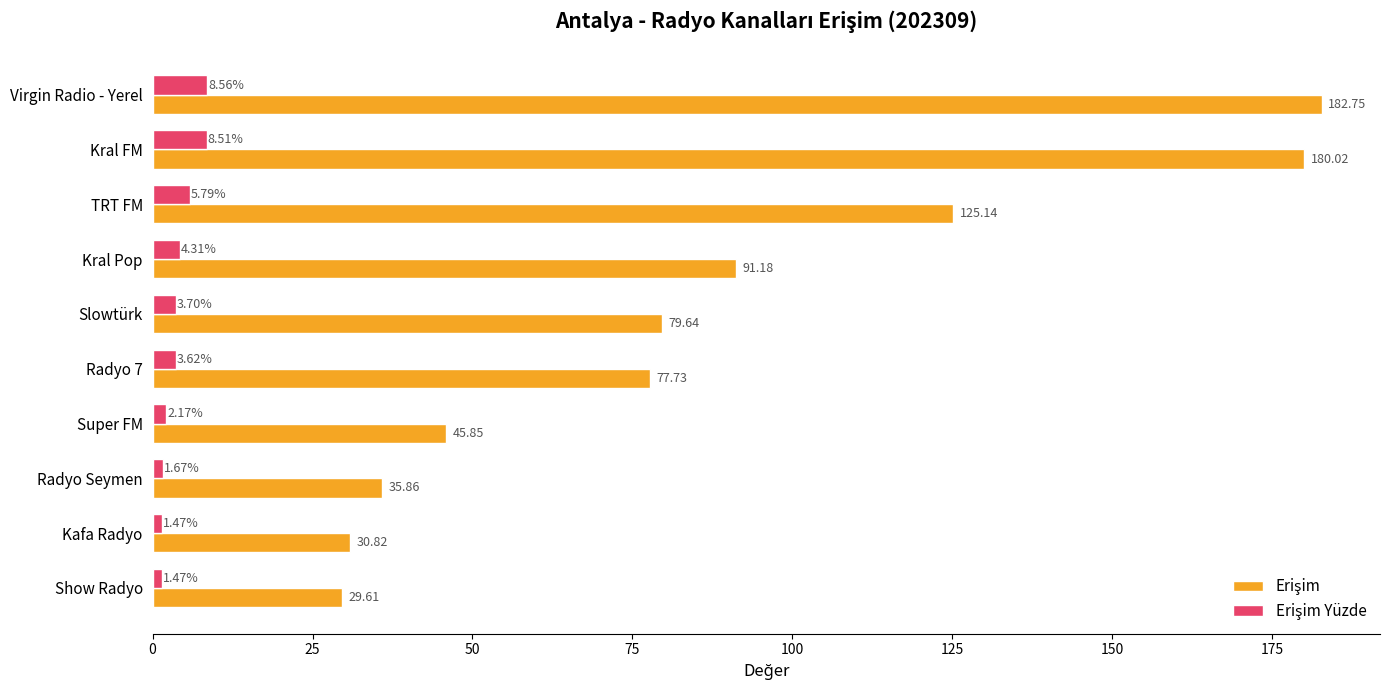

How many categories are shown in the chart?

10